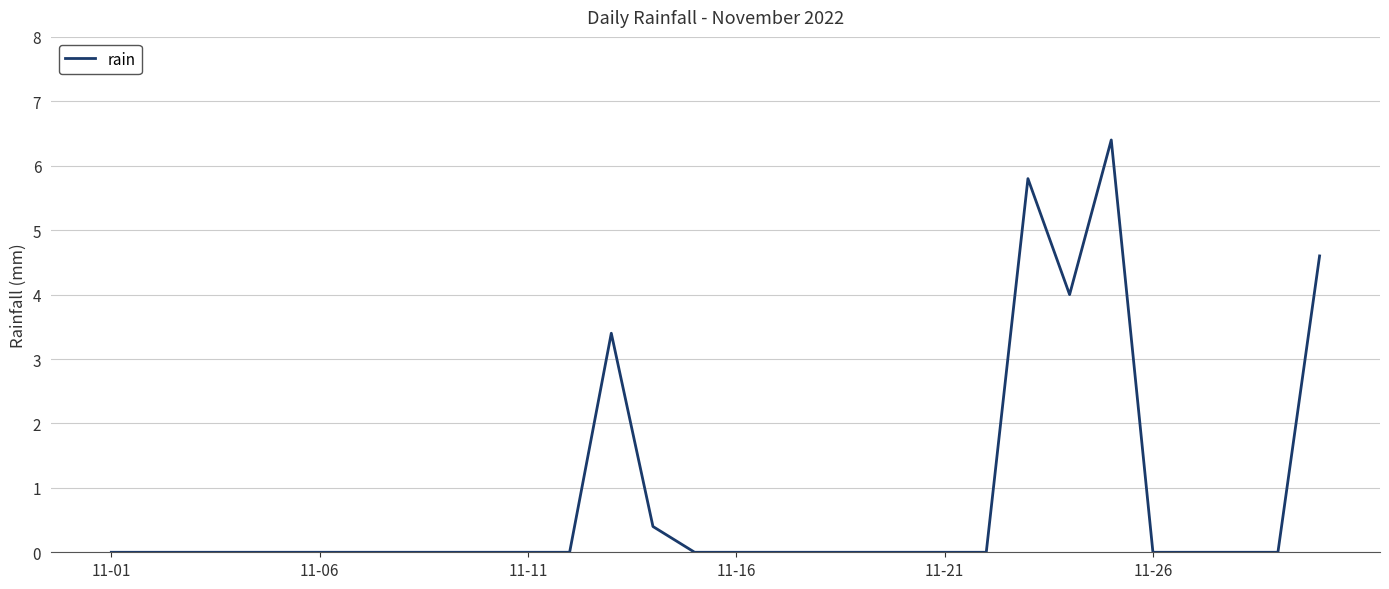

What is the difference between the maximum and minimum values?

6.4